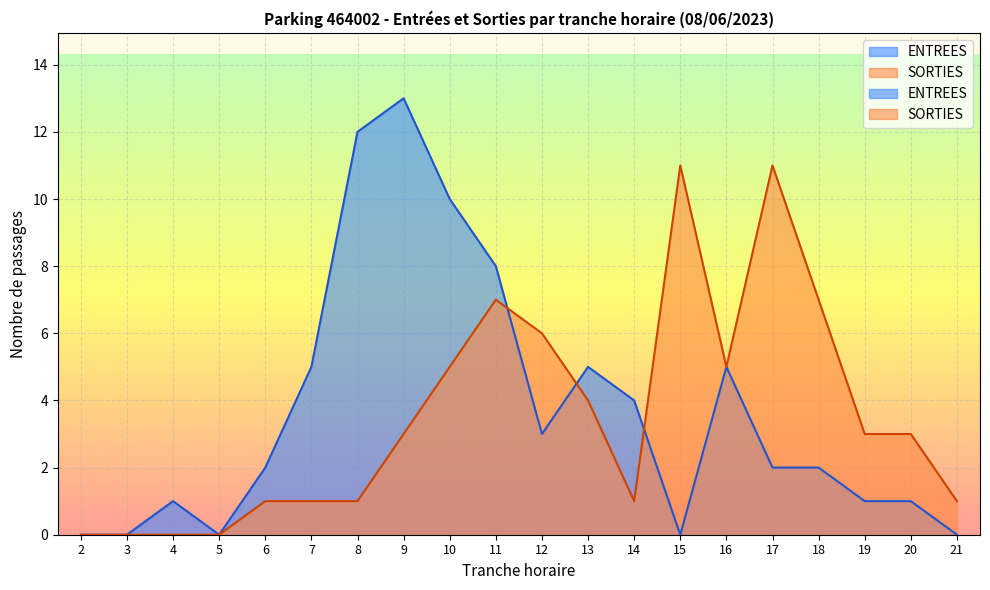

At which category does the chart reach its minimum across all series?

2